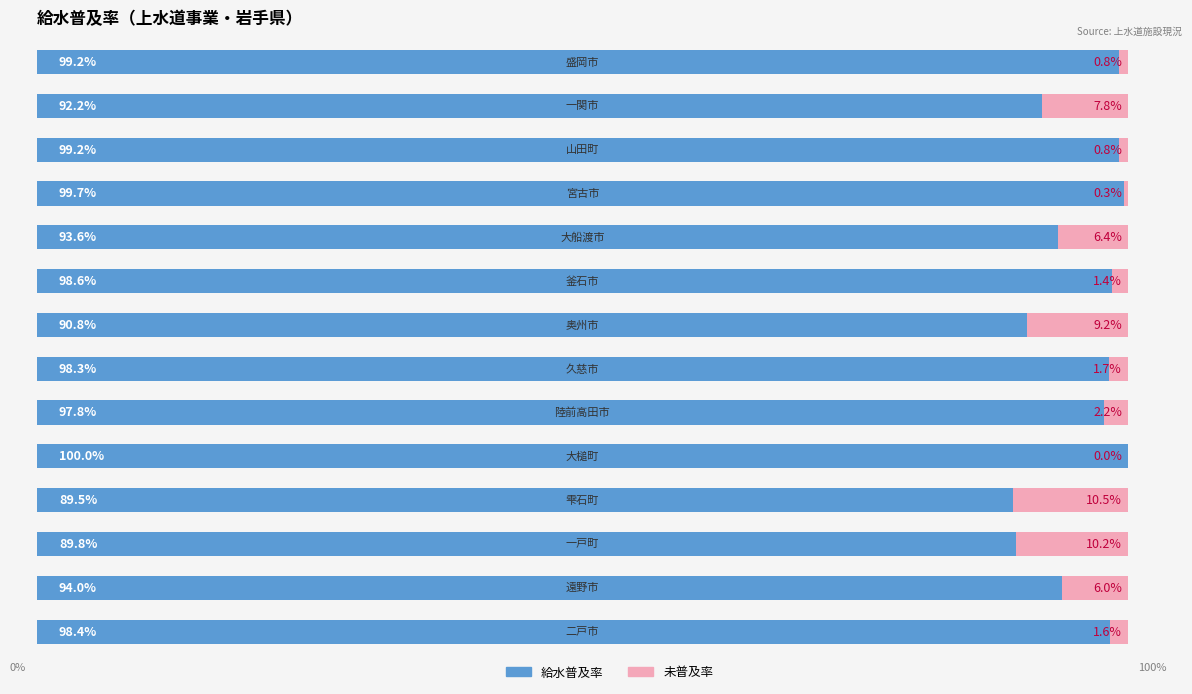

What are all the series names shown in the legend?

給水普及率, 未普及率